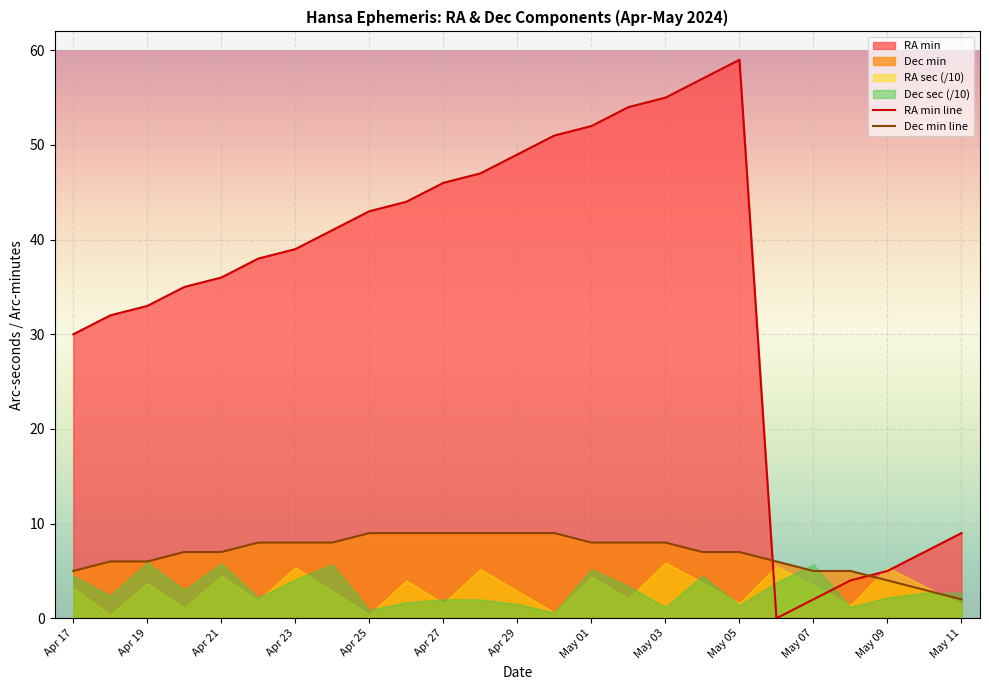

Is the value of RA min at Apr 26 greater than the value of Dec min at Apr 28?

Yes